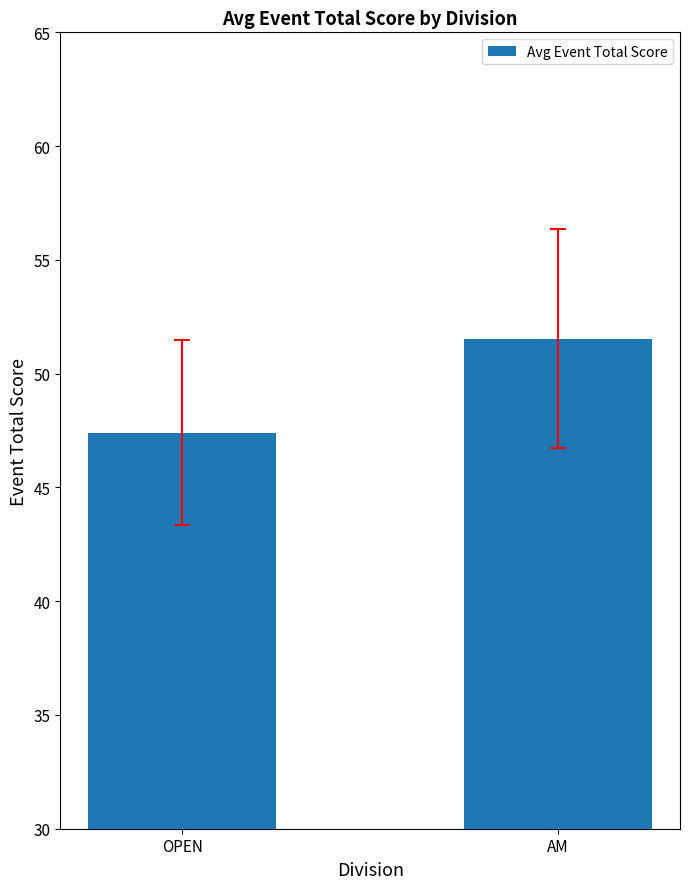

Which has a higher value, OPEN or AM?

AM